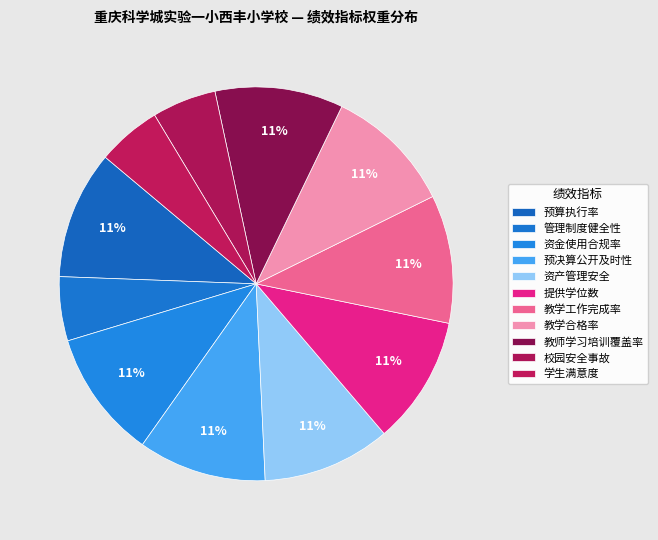

What percentage is the 预决算公开及时性 slice, to the nearest percent?

11%